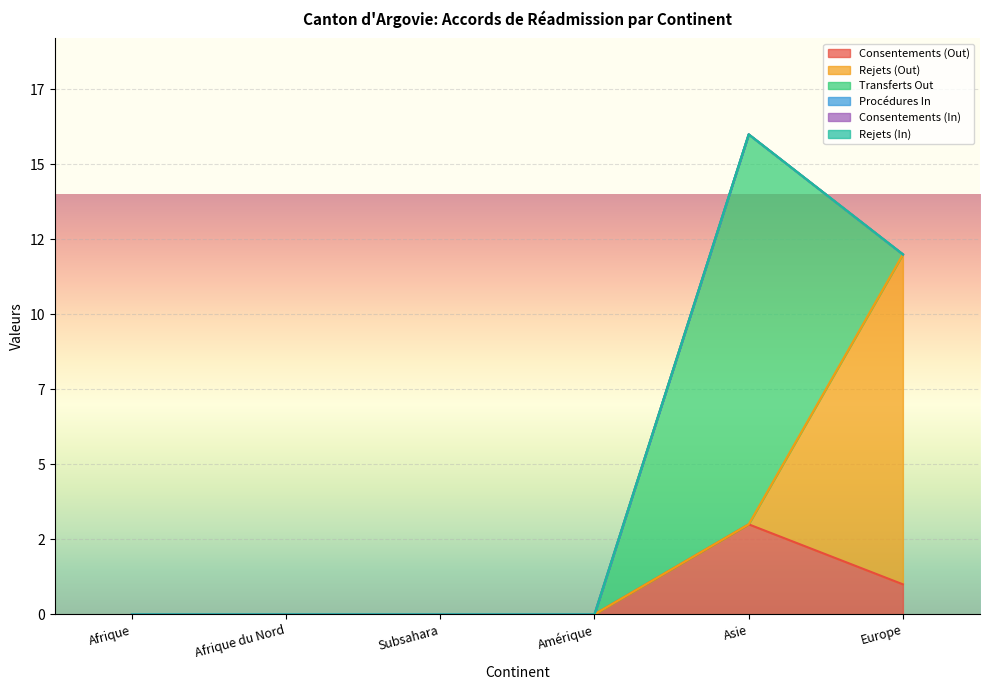

Which series has the largest range (max minus min)?

Transferts Out